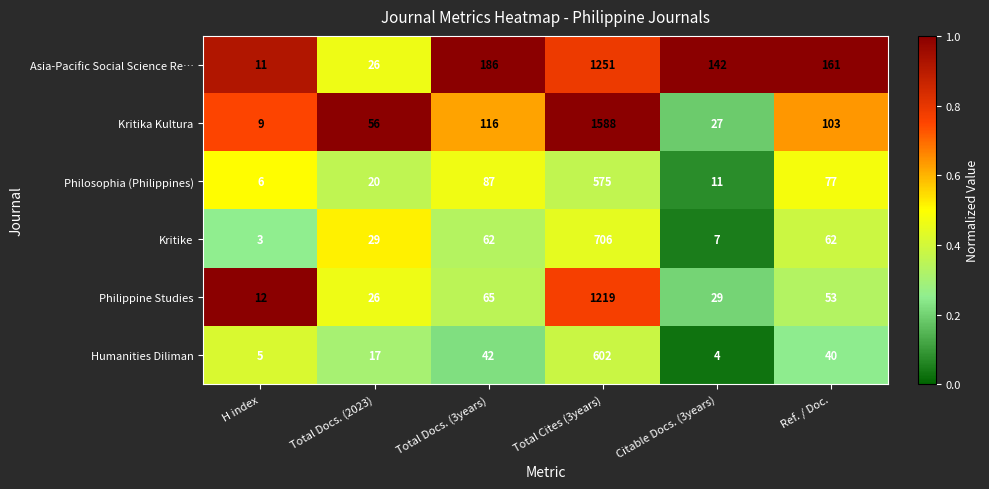

Rank the categories by Kritika Kultura value from lowest to highest.

H index, Citable Docs. (3years), Total Docs. (2023), Ref. / Doc., Total Docs. (3years), Total Cites (3years)